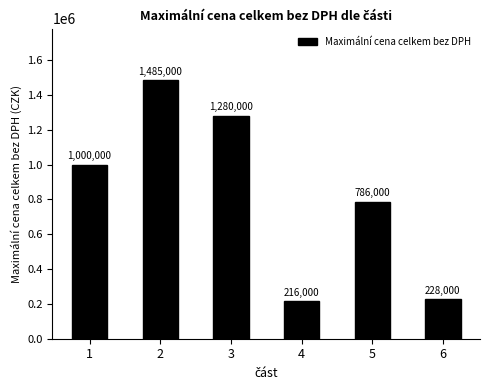

What value does the data have at 6, to the nearest 50?

228000